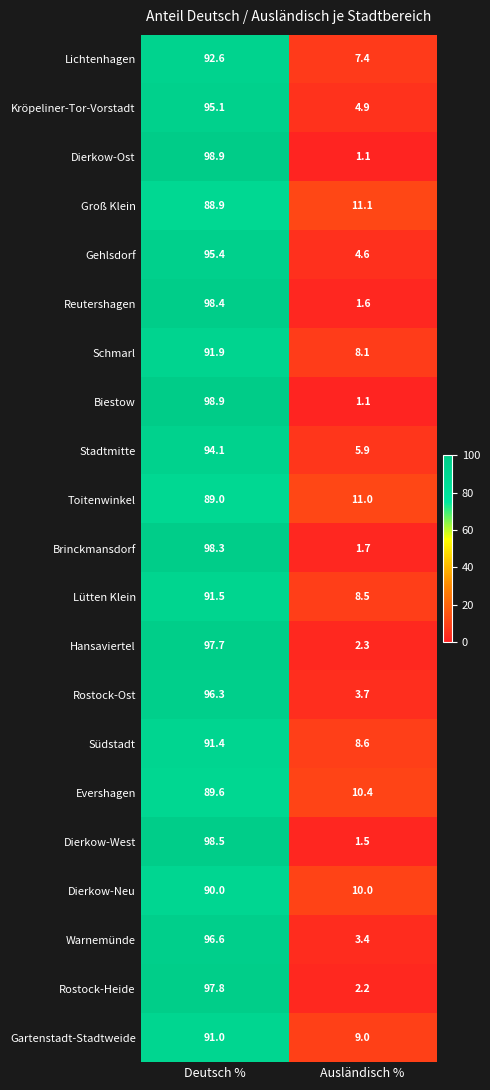

What is the difference between the highest and lowest values at Ausländisch %?

10.0